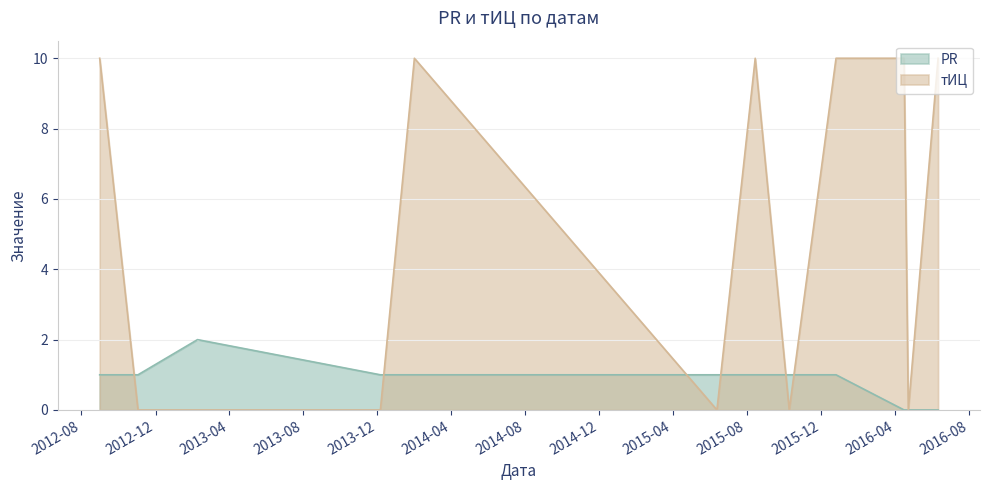

Is the value of PR at 2015-12-26 greater than the value of тИЦ at 2015-10-10?

Yes